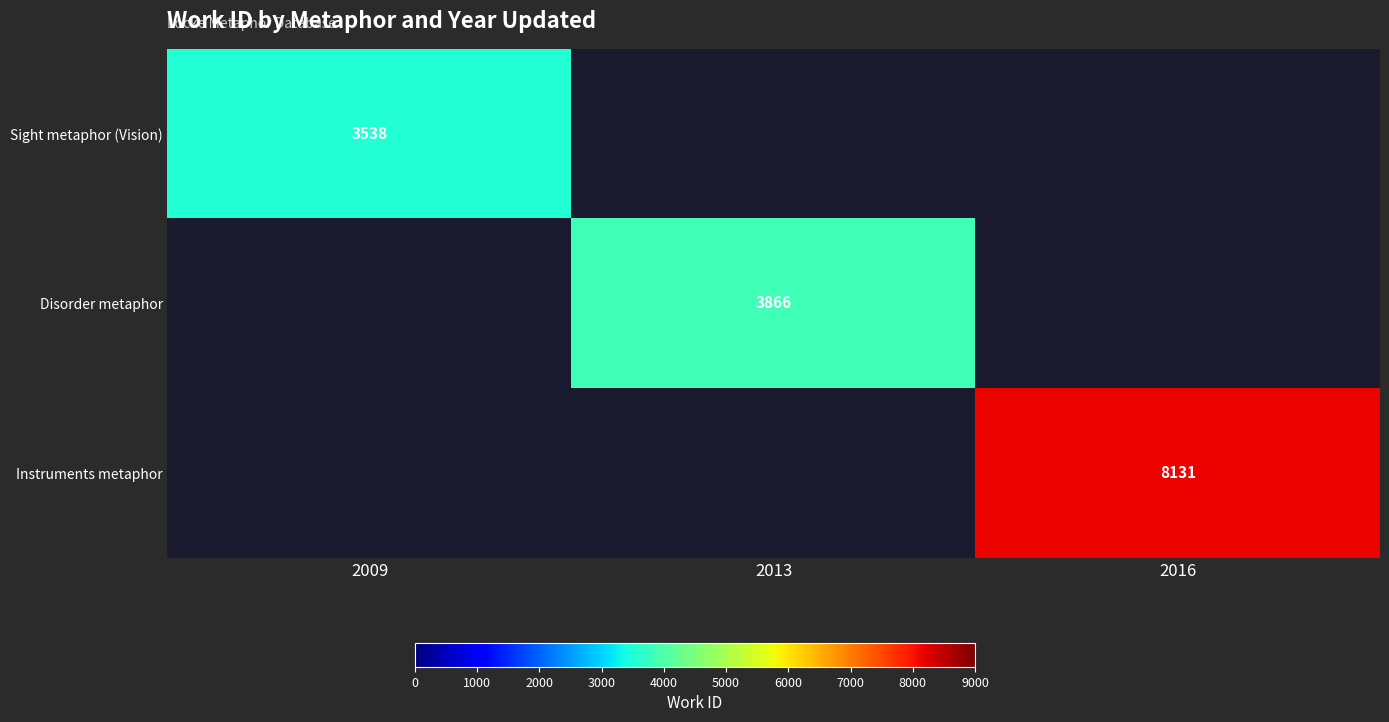

True or false: Disorder metaphor has a value of 3866 at 2013.

True